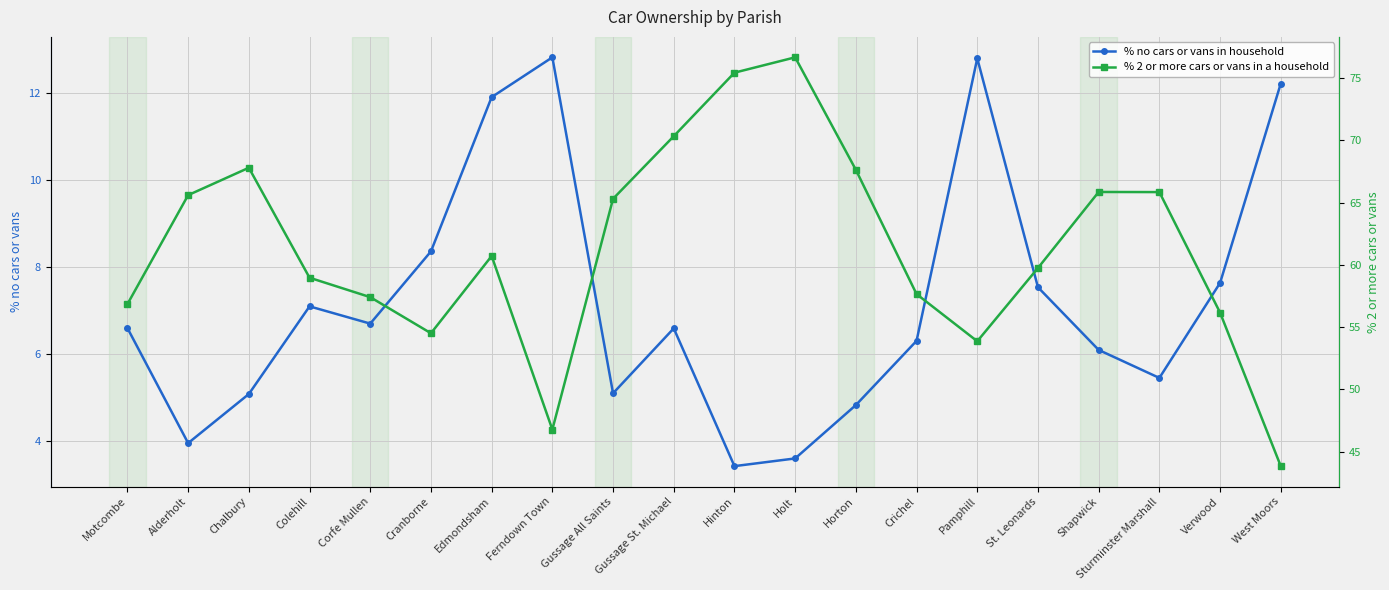

How many data points does each series have?

20